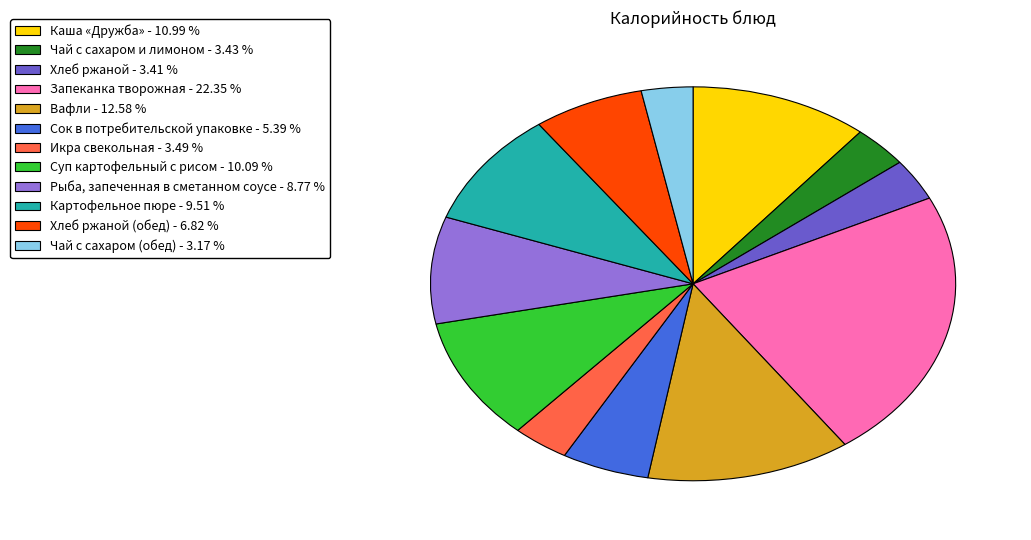

Does any single category account for the majority?

No